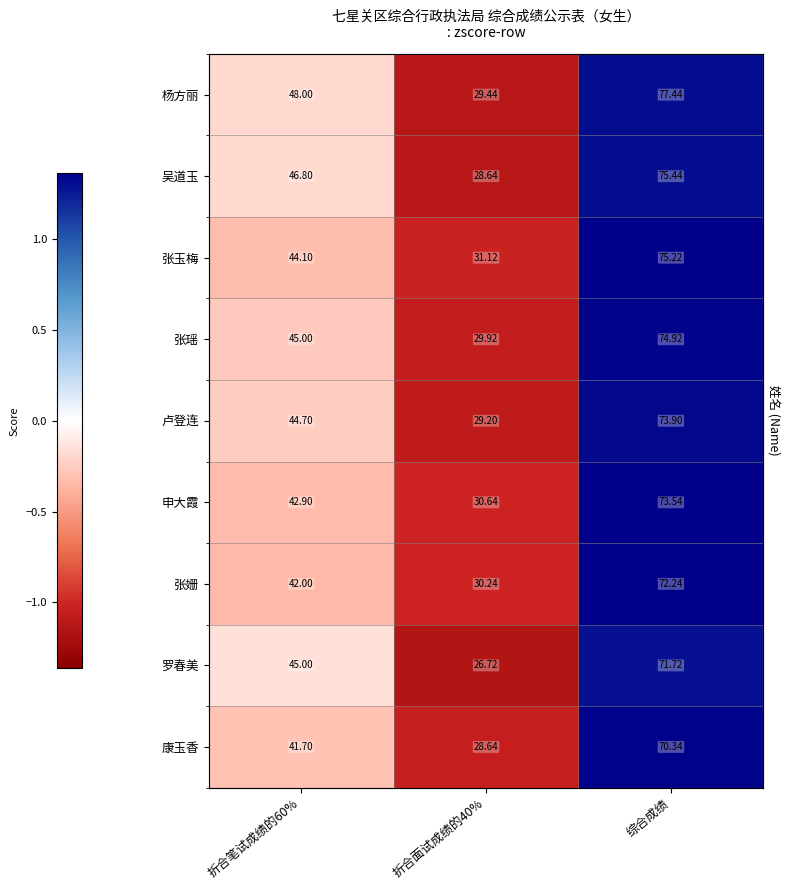

Which has a higher value, 折合笔试成绩的60% or 折合面试成绩的40%?

折合笔试成绩的60%